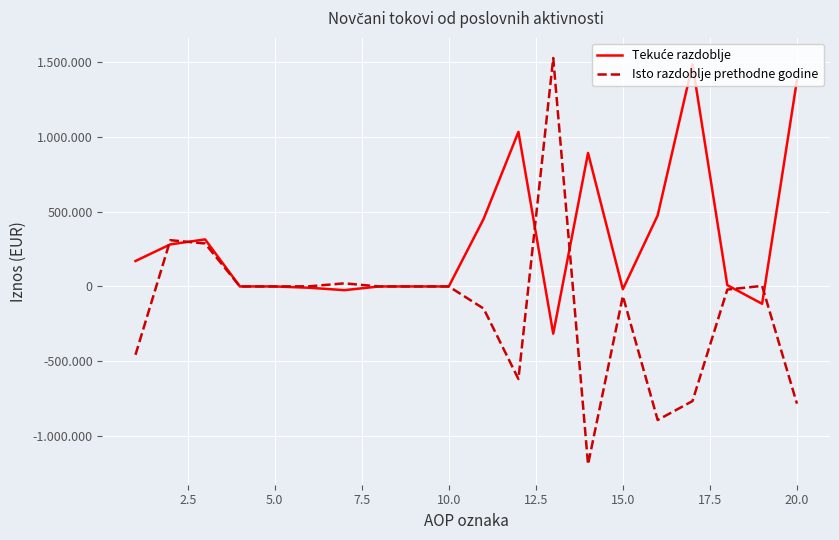

Is this an area chart (filled region under the line)?

No